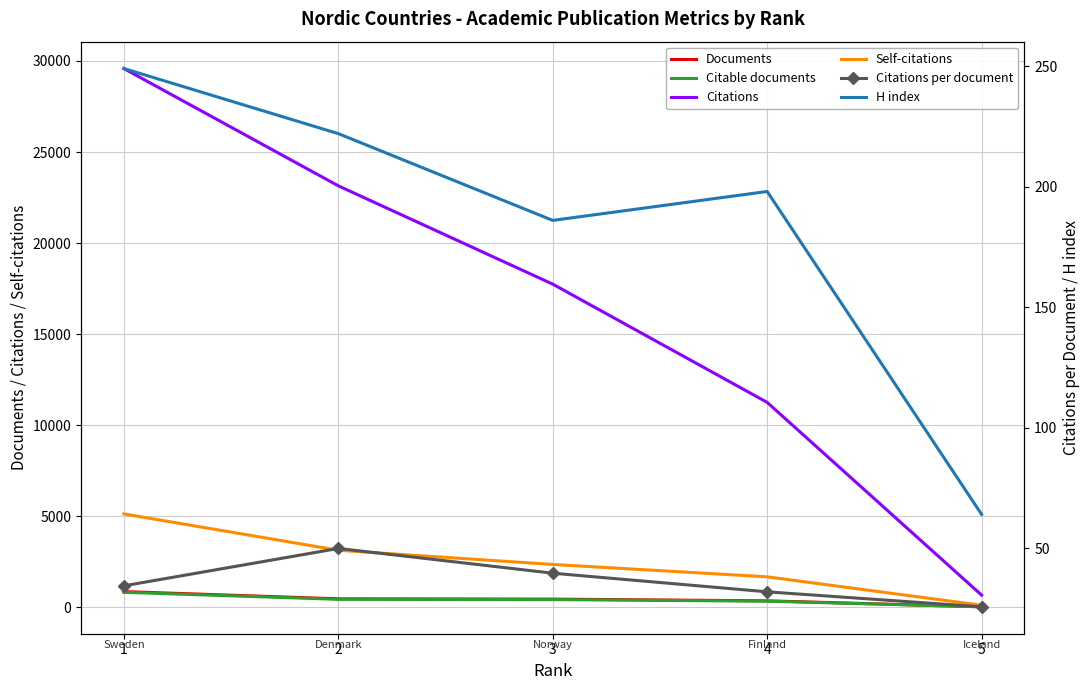

Where is the first local maximum for Citations per document?

2